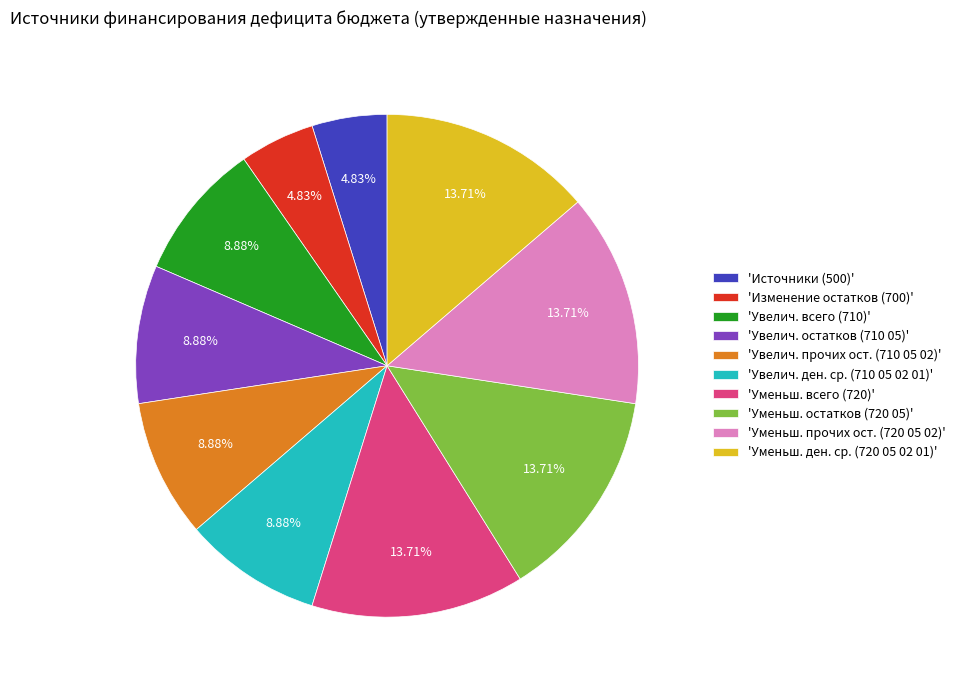

Which has a higher value, 'Увелич. прочих ост. (710 05 02)' or 'Источники (500)'?

'Увелич. прочих ост. (710 05 02)'